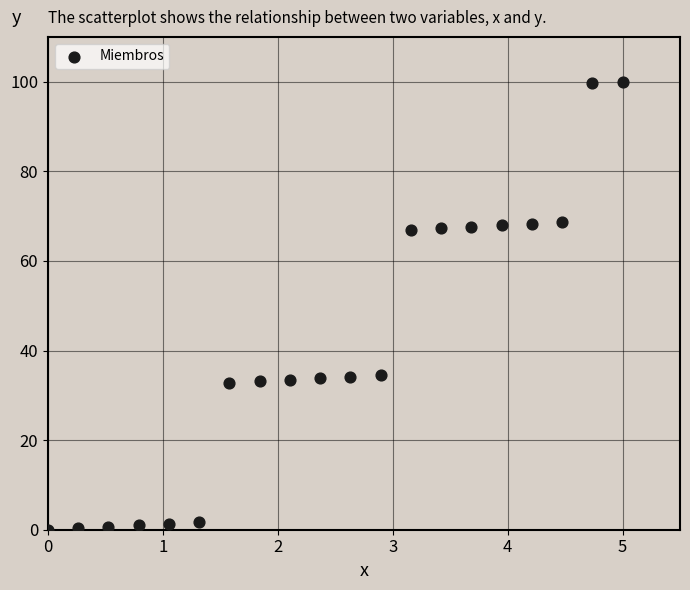

What is the range of X values (max minus min)?

5.0